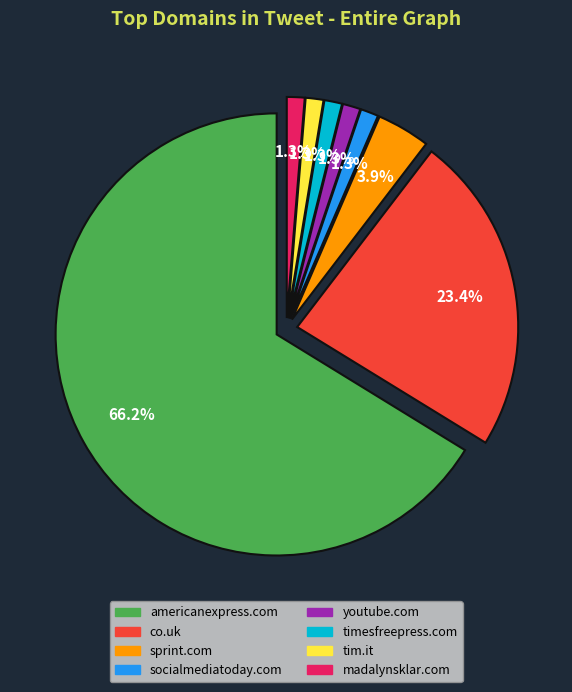

What is the ratio of the value at timesfreepress.com to the value at tim.it?

1.0